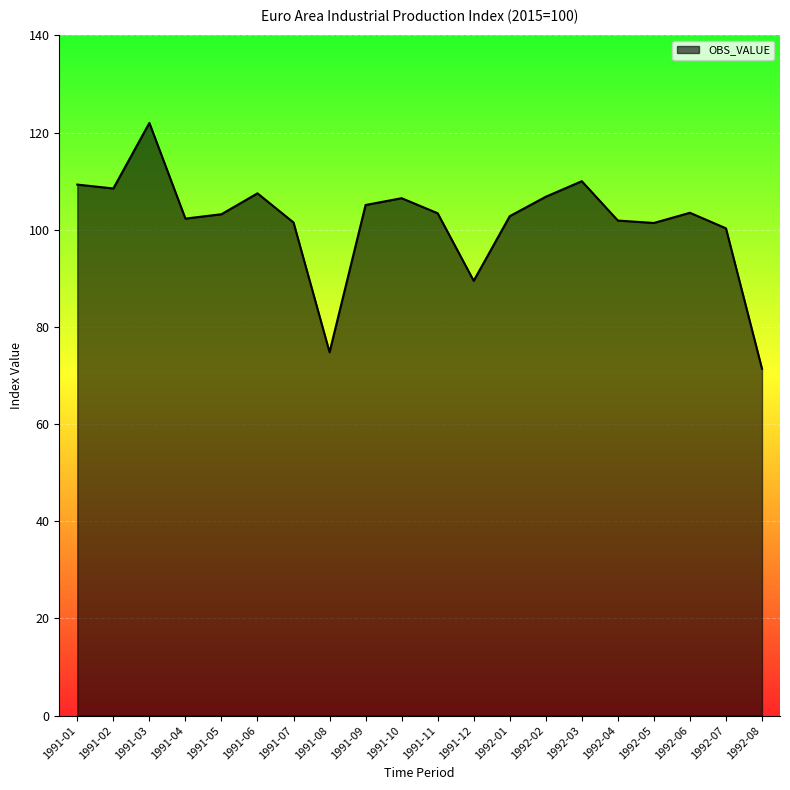

The value at 1991-02 is 108.5. True or false?

True